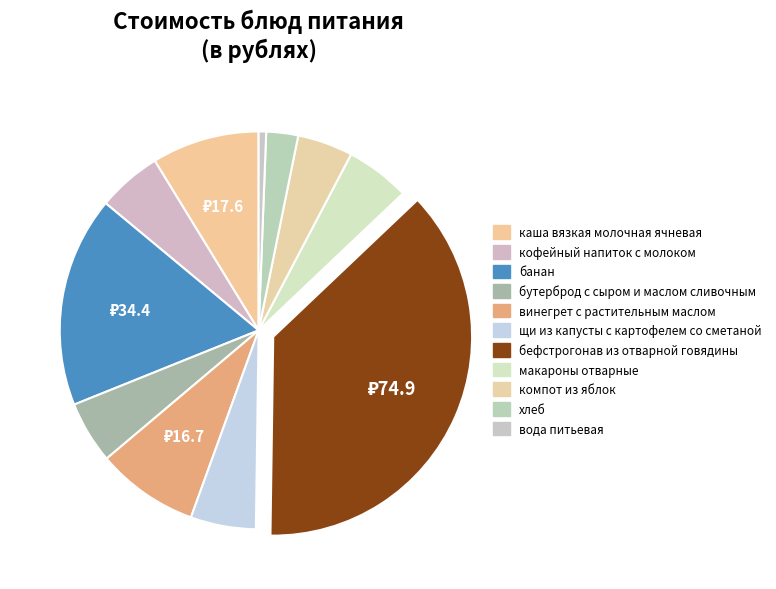

The макароны отварные slice represents 5% of the pie. True or false?

True